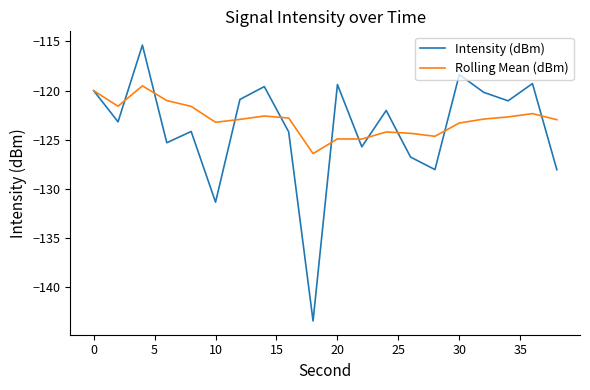

What is the highest value of the Intensity (dBm) series?

-115.4